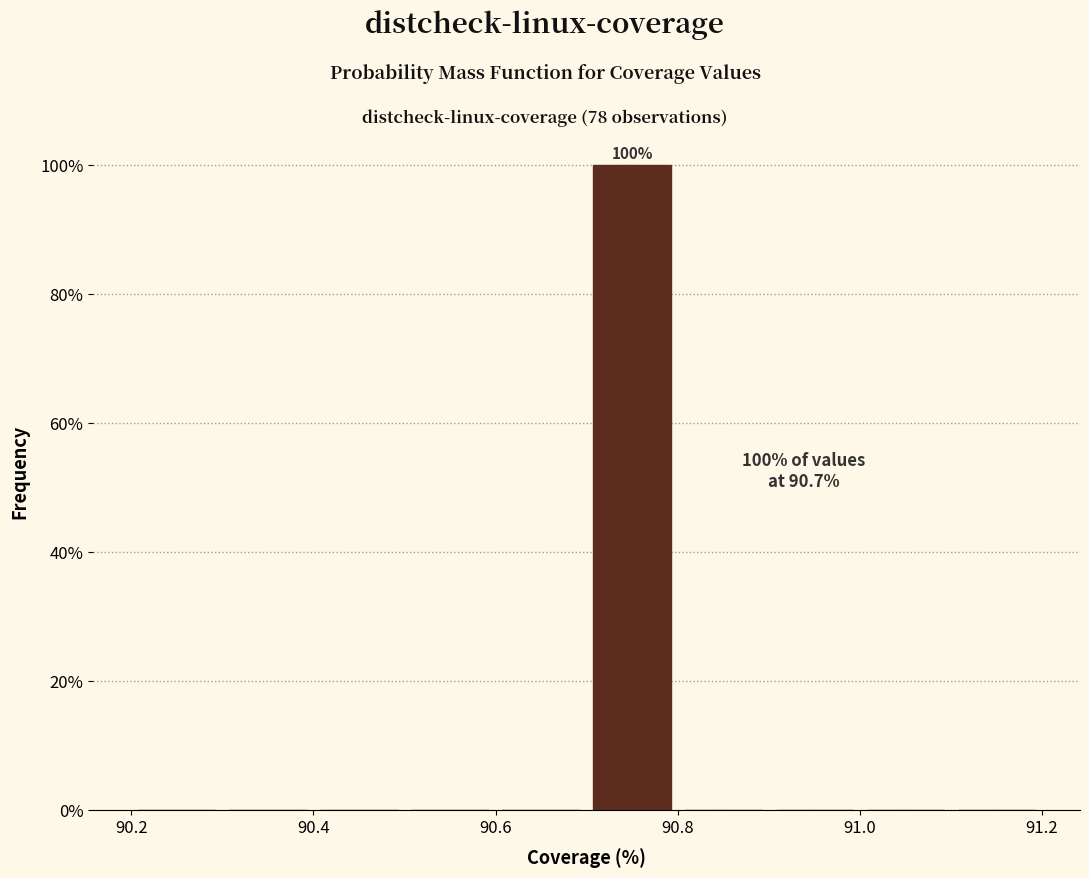

Over which range of the x-axis is the bar tallest?

90.7 to 90.8